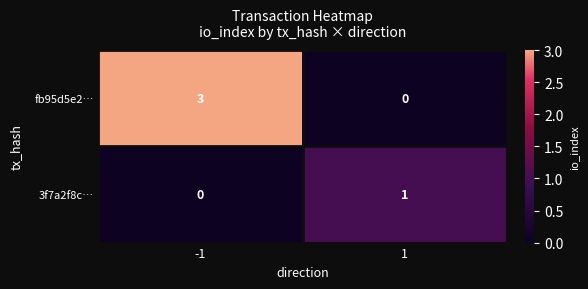

Rank the series by their average value, from highest to lowest.

fb95d5e2…, 3f7a2f8c…